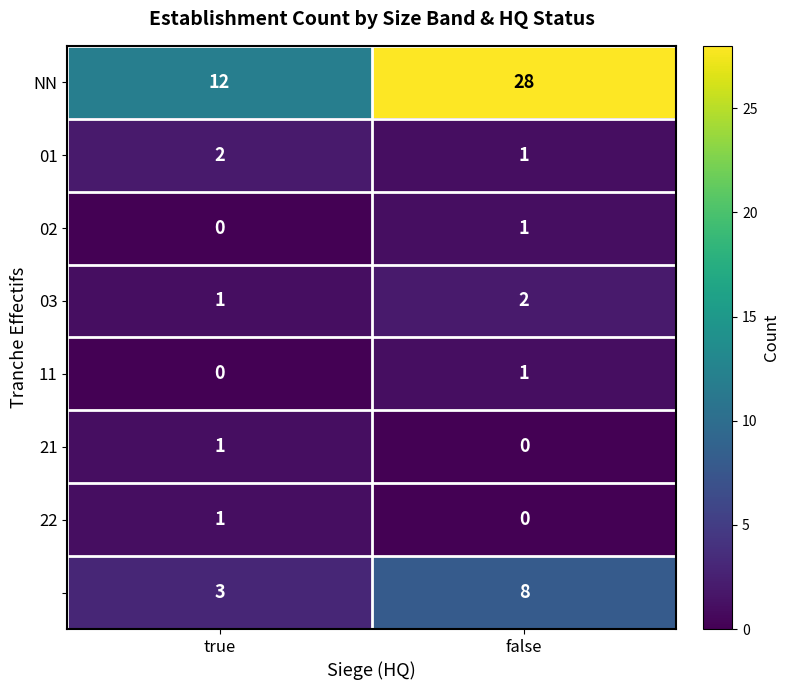

What is the total value across all series at true?

20